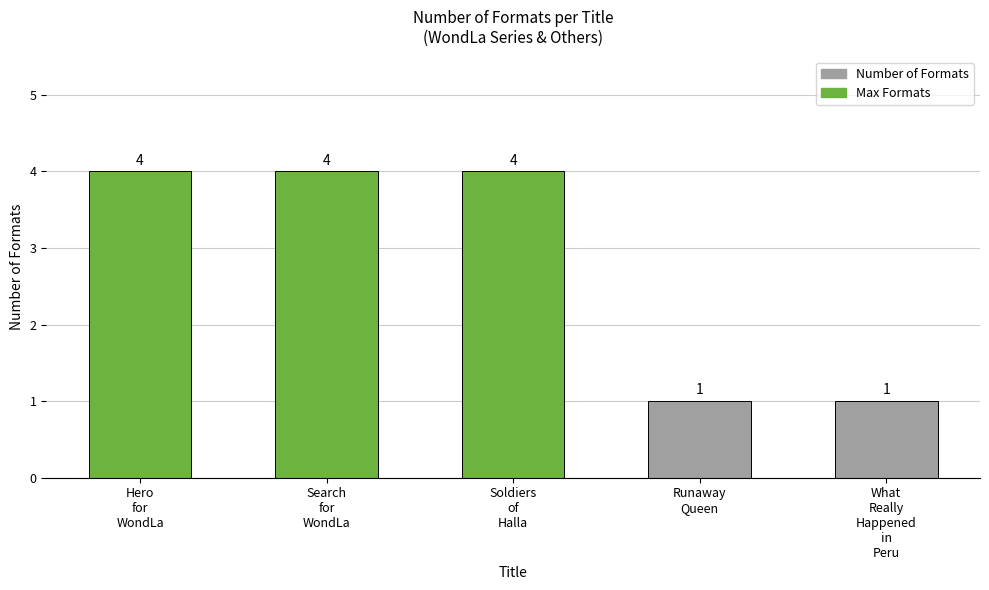

What is the greatest value displayed?

4